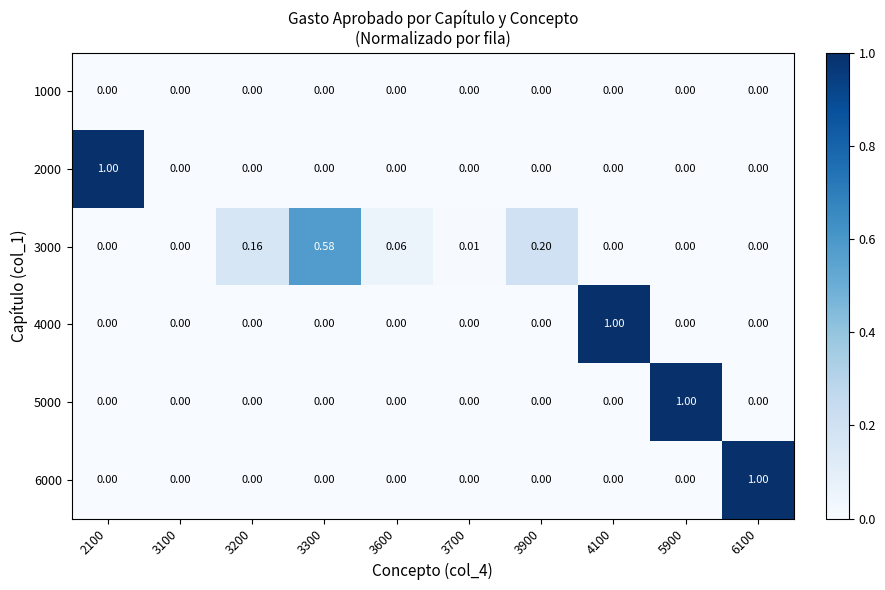

Reading left to right, list all the values displayed in this chart.

1000: 2100=0.0	3100=0.0	3200=0.0	3300=0.0	3600=0.0	3700=0.0	3900=0.0	4100=0.0	5900=0.0	6100=0.0
2000: 2100=1.0	3100=0.0	3200=0.0	3300=0.0	3600=0.0	3700=0.0	3900=0.0	4100=0.0	5900=0.0	6100=0.0
3000: 2100=0.0	3100=0.0	3200=0.2	3300=0.6	3600=0.1	3700=0.0	3900=0.2	4100=0.0	5900=0.0	6100=0.0
4000: 2100=0.0	3100=0.0	3200=0.0	3300=0.0	3600=0.0	3700=0.0	3900=0.0	4100=1.0	5900=0.0	6100=0.0
5000: 2100=0.0	3100=0.0	3200=0.0	3300=0.0	3600=0.0	3700=0.0	3900=0.0	4100=0.0	5900=1.0	6100=0.0
6000: 2100=0.0	3100=0.0	3200=0.0	3300=0.0	3600=0.0	3700=0.0	3900=0.0	4100=0.0	5900=0.0	6100=1.0